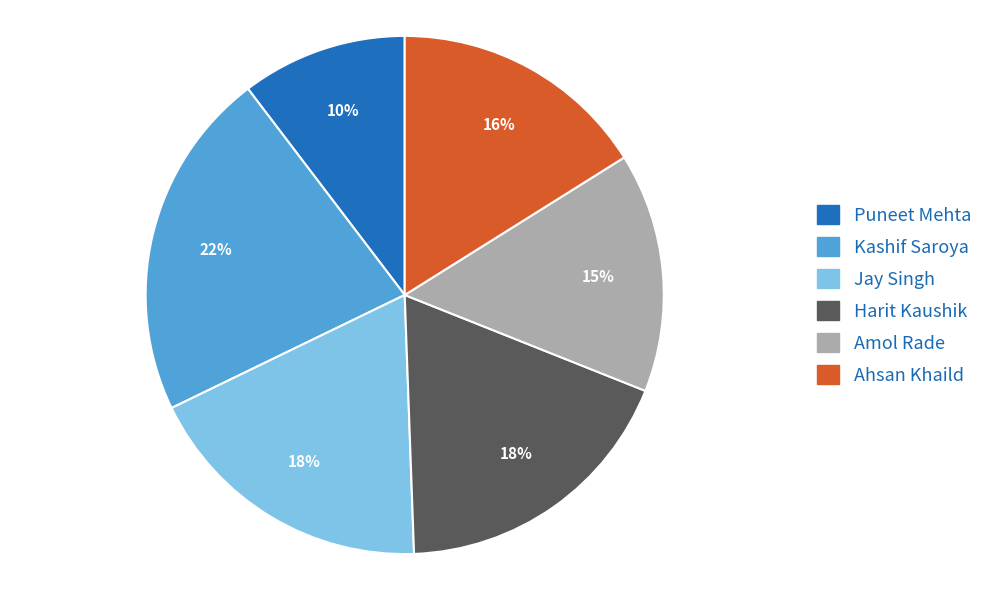

The Puneet Mehta slice represents 1% of the pie. True or false?

False